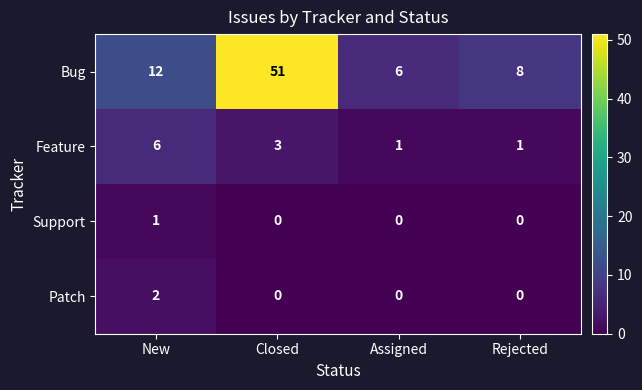

What is the difference between the second highest and second lowest values in the Bug series?

4